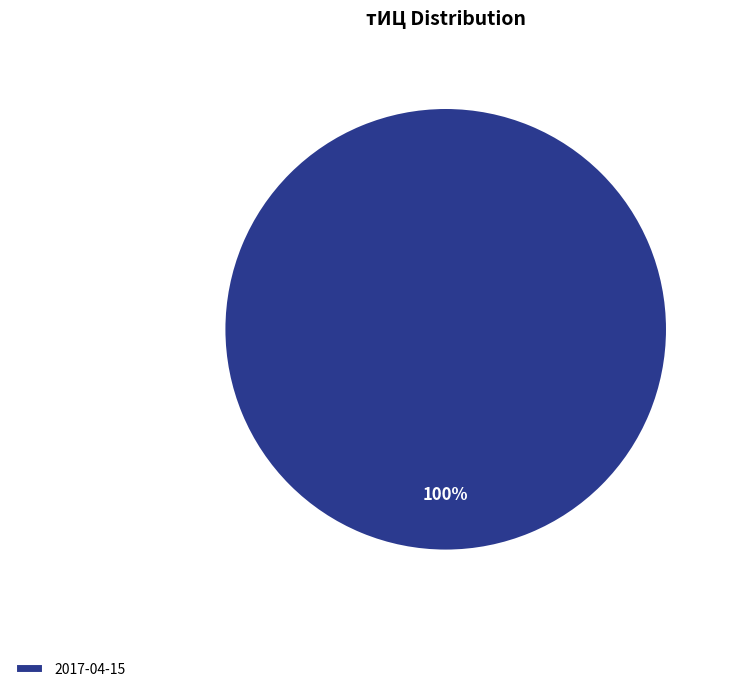

The 2017-04-15 slice represents 100% of the pie. True or false?

True